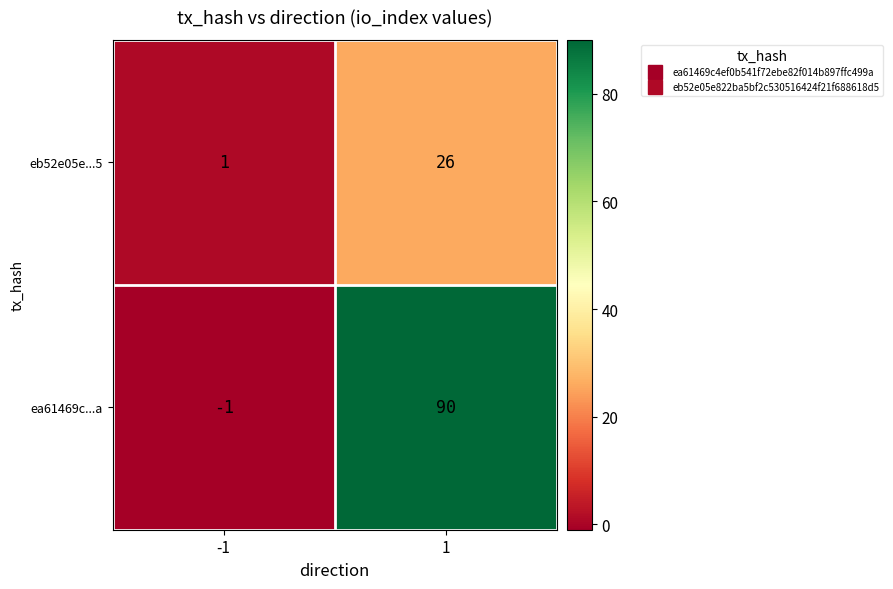

Reading right to left, transcribe all the data shown in this chart.

eb52e05e...5: 1=26	-1=1
ea61469c...a: 1=90	-1=-1